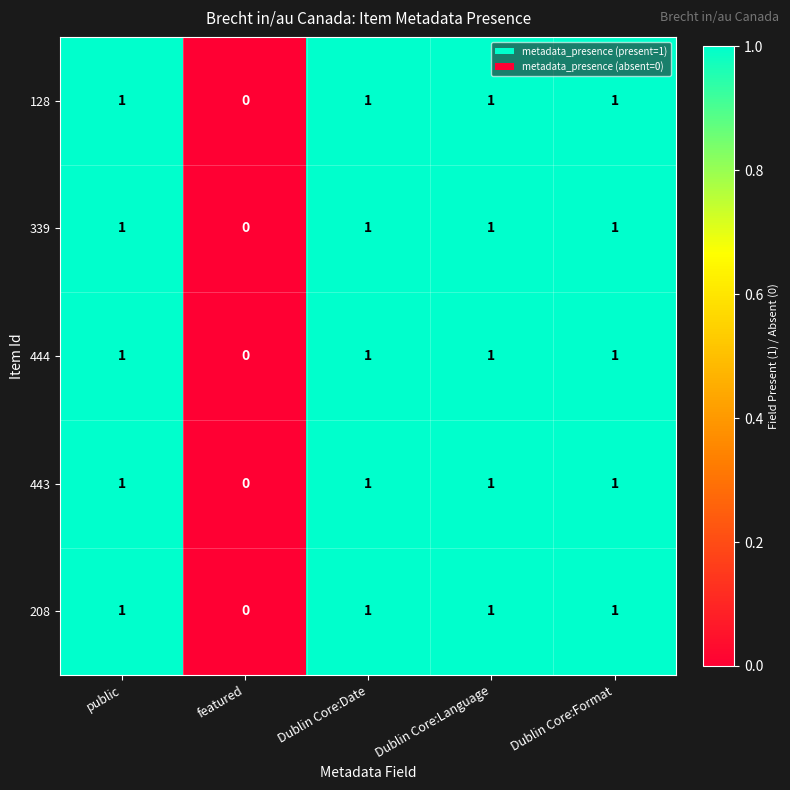

How many data points in 339 are less than 1?

1